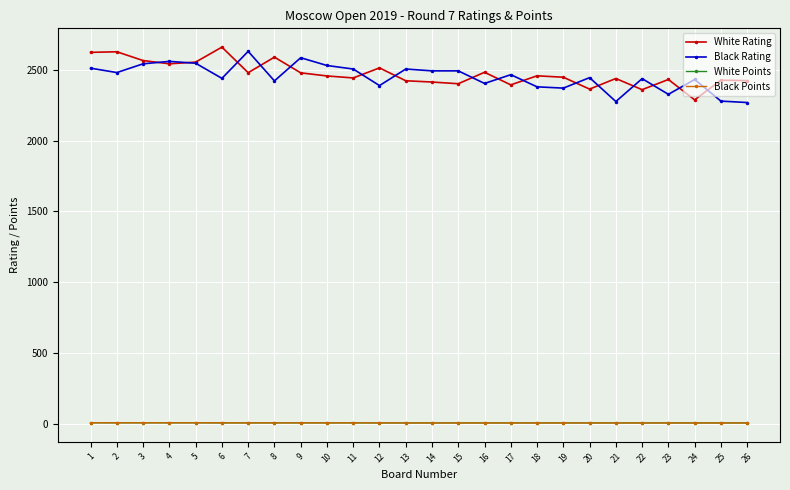

The value of Black Rating at 19 is 865.1. True or false?

False